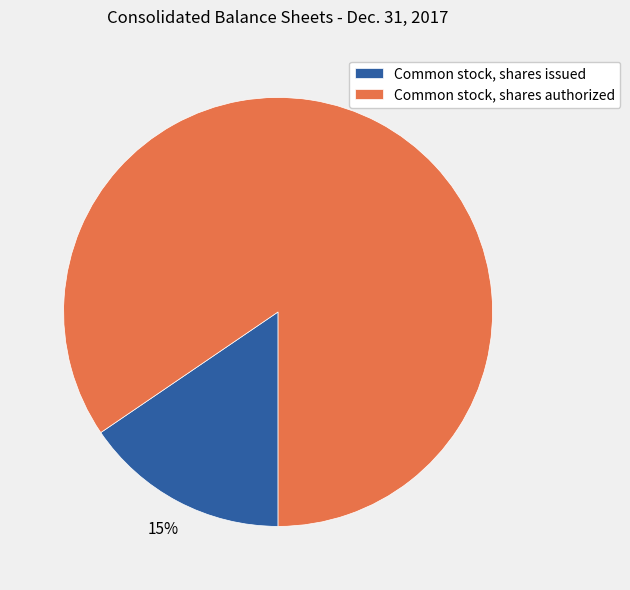

Count the number of slices in the pie.

2